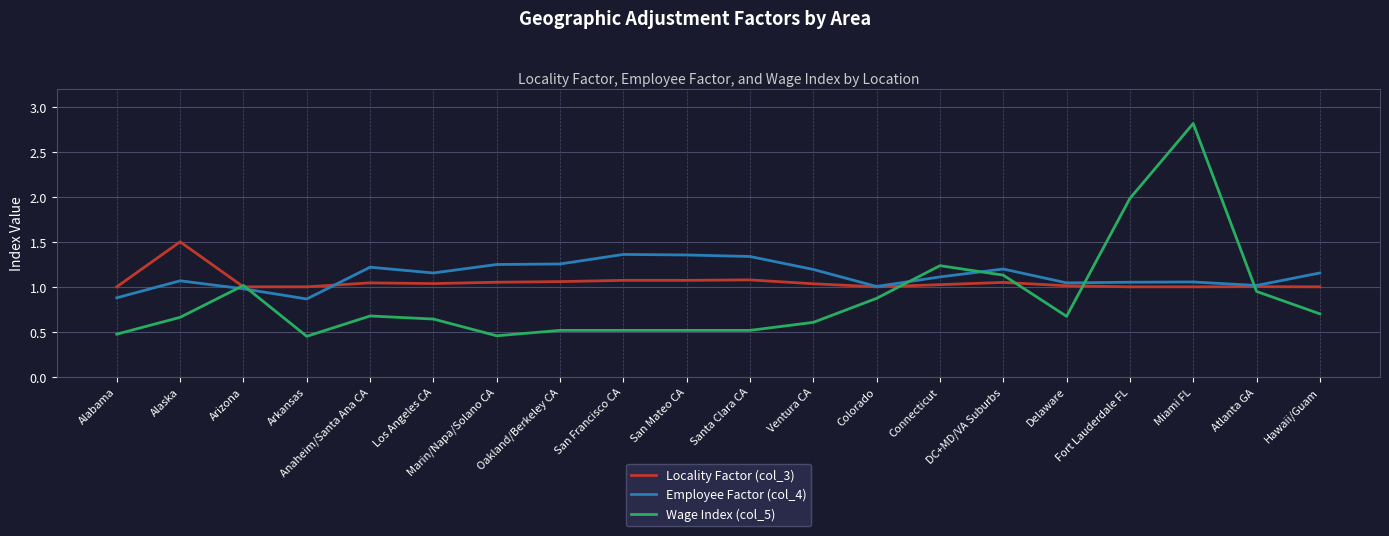

List the series in order of their overall mean, highest first.

Employee Factor (col_4), Locality Factor (col_3), Wage Index (col_5)